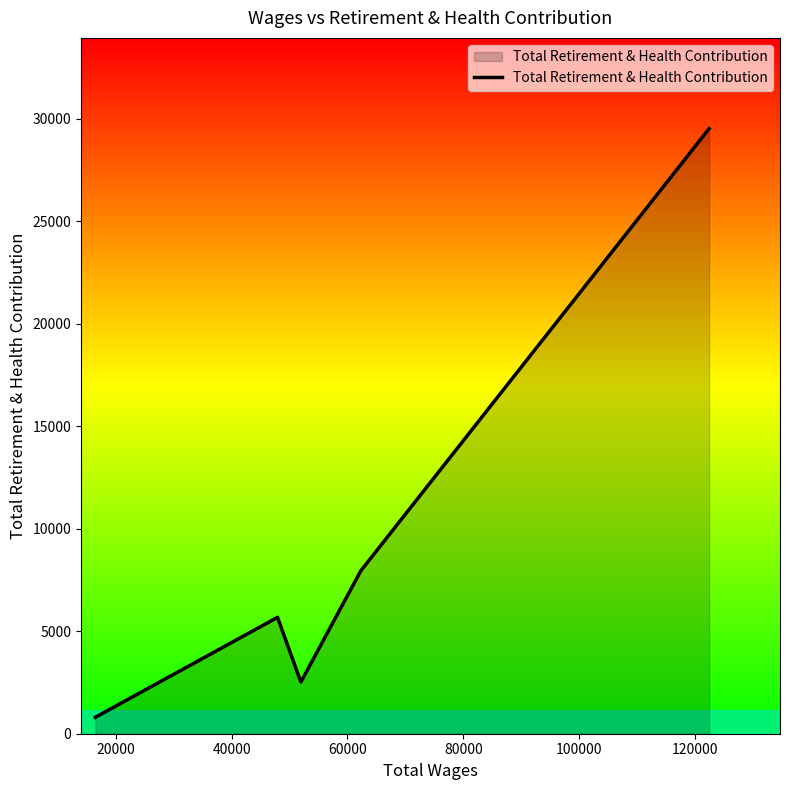

What is the sum of all values?

46474